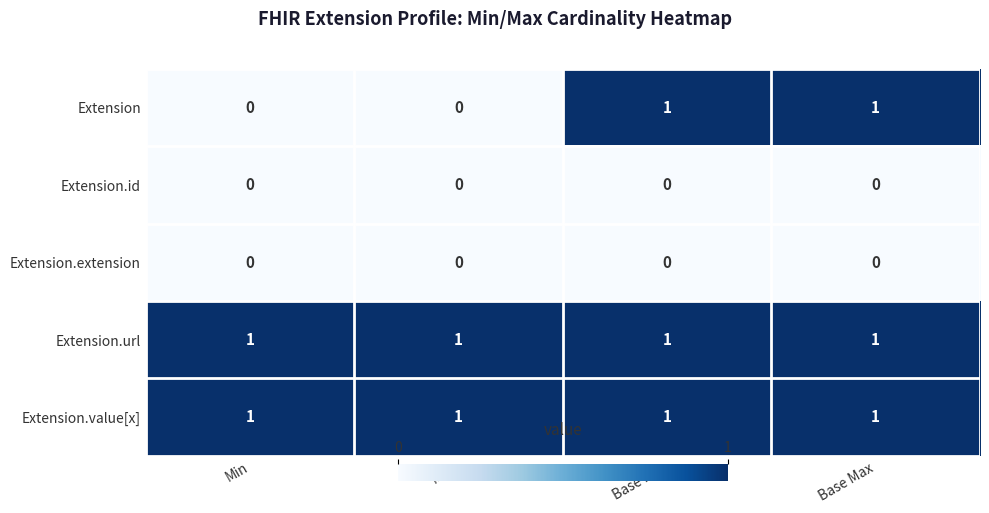

At how many categories does at least one series exceed 0?

4